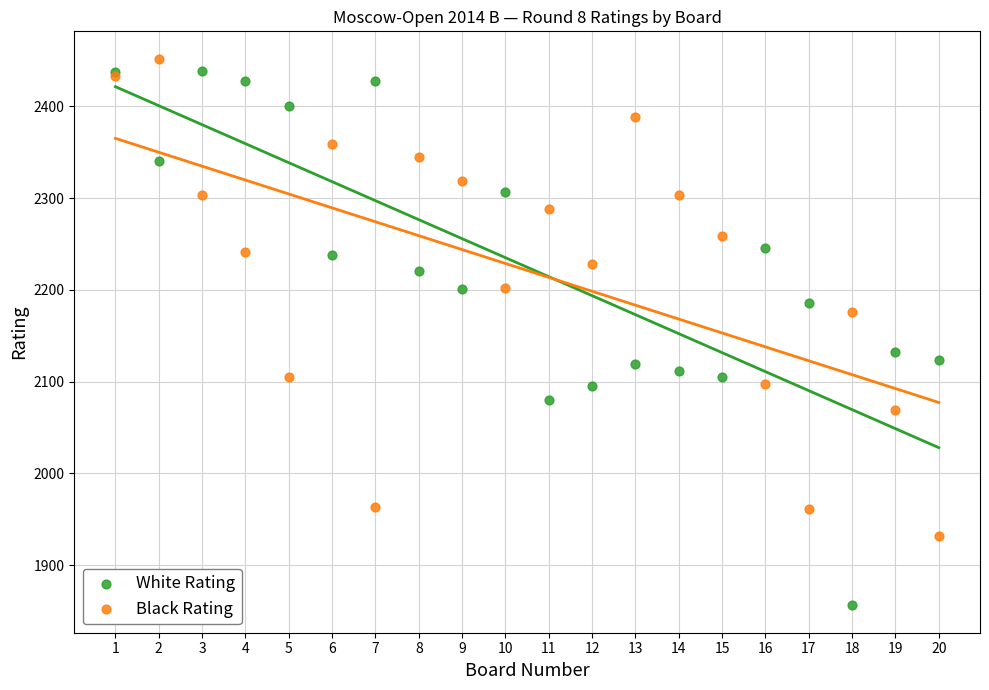

Which series has the widest spread of Y values?

White Rating